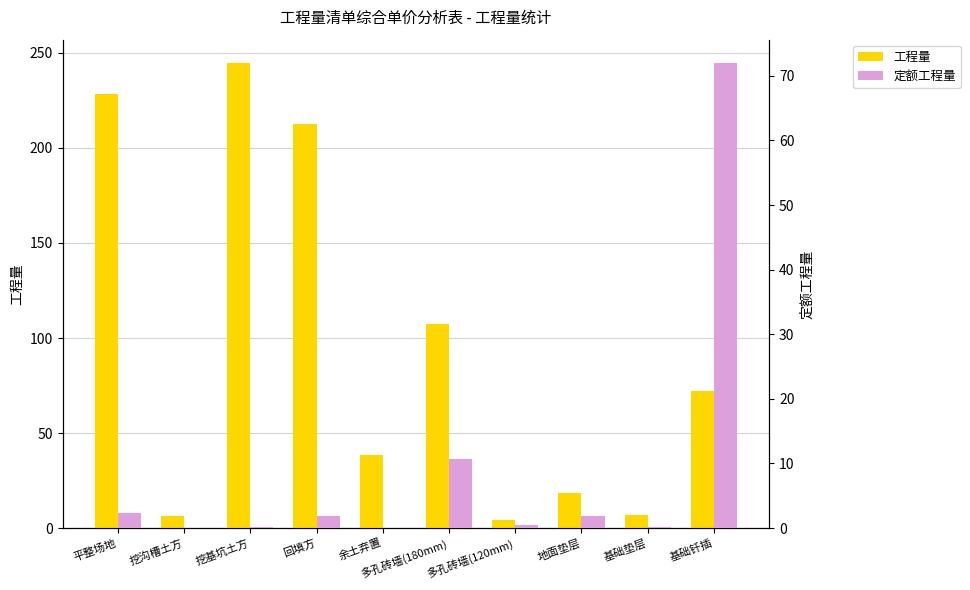

Which has a higher value, 基础钎插 or 挖基坑土方?

挖基坑土方